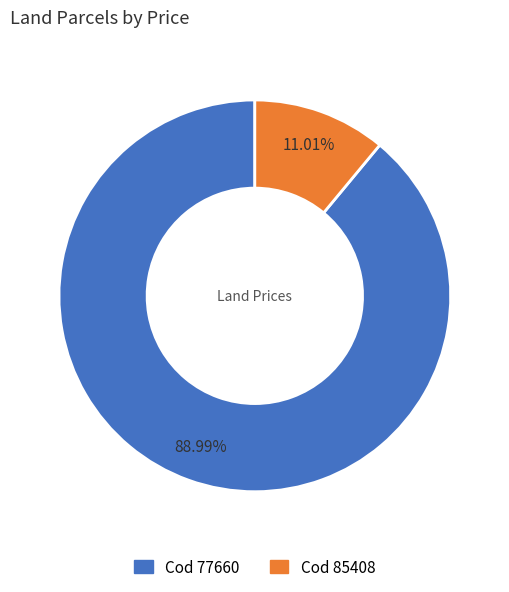

Approximately how many times larger is the value at Cod 77660 compared to Cod 85408?

8.1